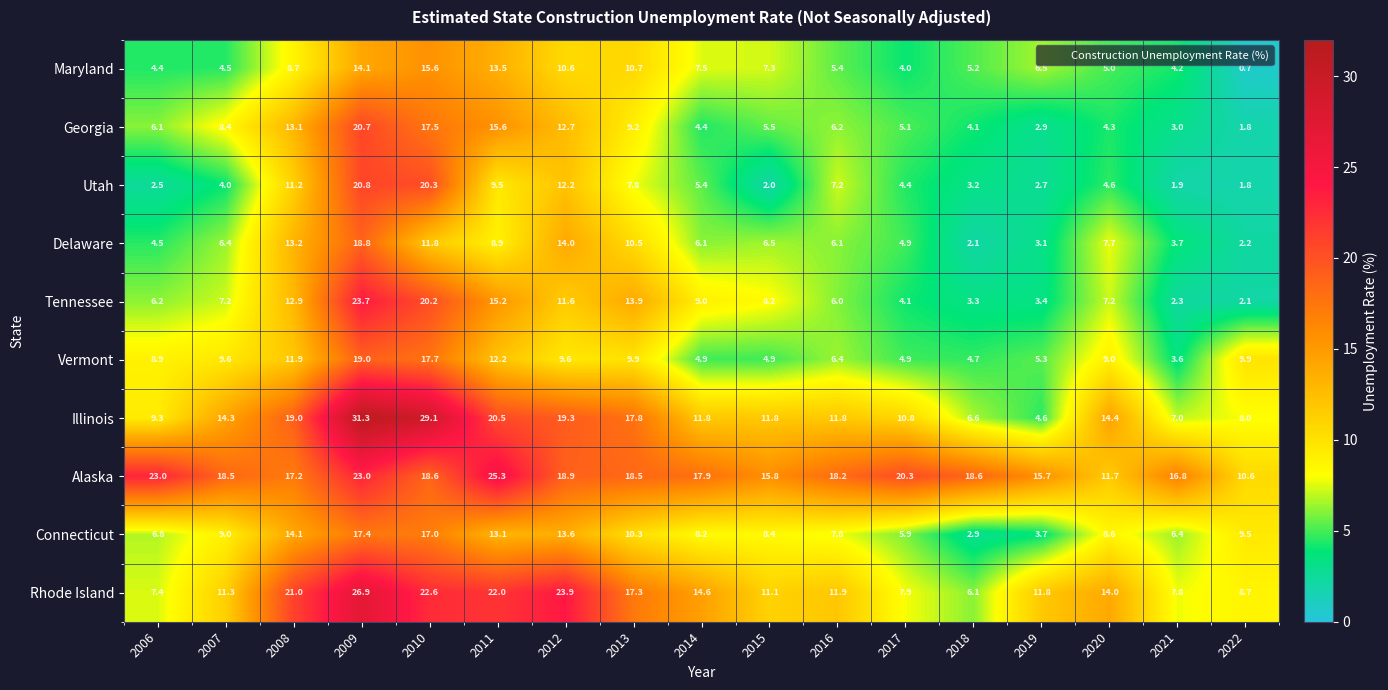

What is the difference between the maximum and minimum values in the Georgia series?

18.9